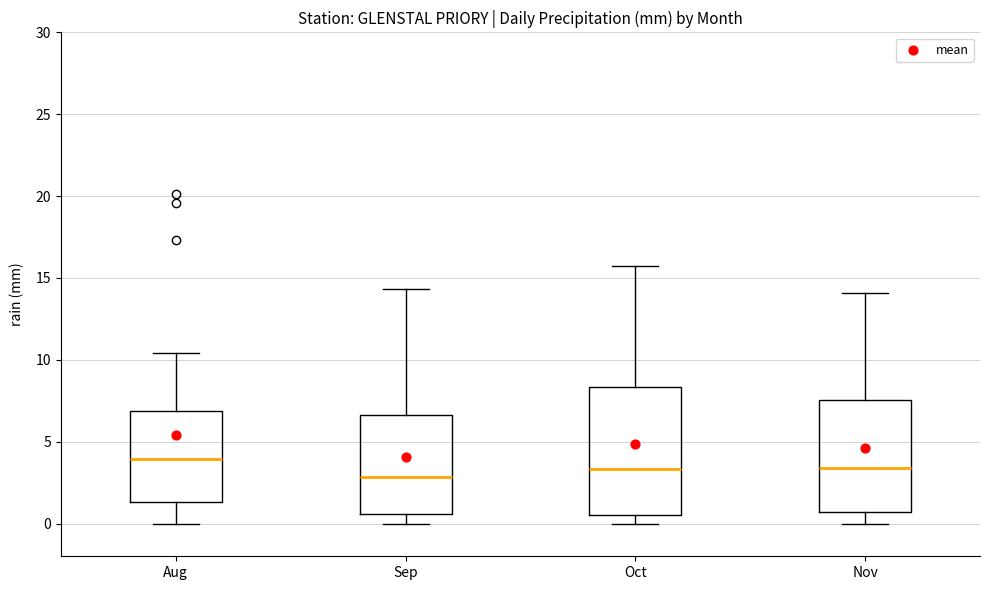

Reading left to right, transcribe this box plot: for each box, give where its median line is, the range the box spans, and where its two whiskers end, as read against the y-axis. The values are not printed on the chart, so give them approximately, as read against the axis.

Aug: median 4.0, box 1.5 to 7.0, whiskers 0.0 to 10.5
Sep: median 3.0, box 0.5 to 6.5, whiskers 0.0 to 14.5
Oct: median 3.5, box 0.5 to 8.5, whiskers 0.0 to 15.5
Nov: median 3.5, box 0.5 to 7.5, whiskers 0.0 to 14.0